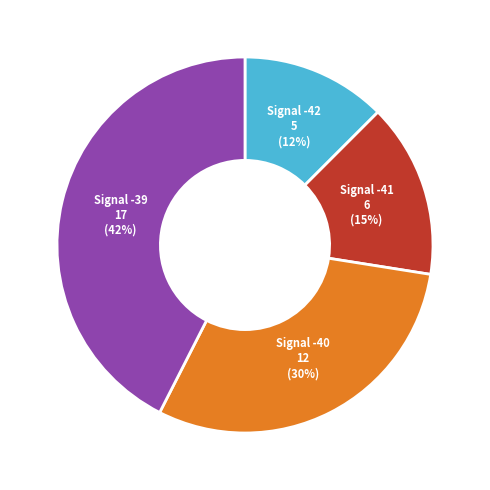

To the nearest percent, what is the average slice percentage?

25%